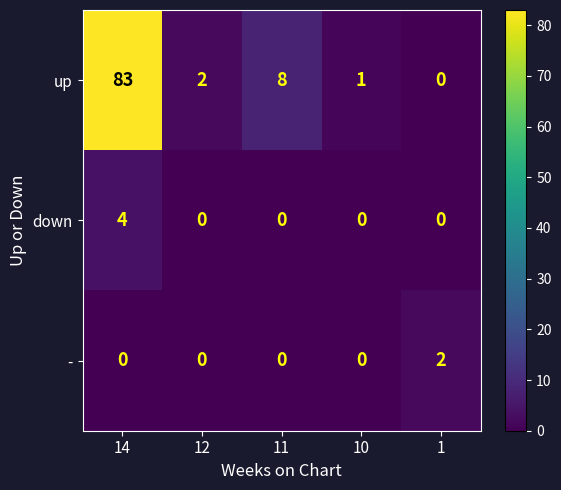

Reading left to right, what are all the values shown in this chart?

up: 14=83	12=2	11=8	10=1	1=0
down: 14=4	12=0	11=0	10=0	1=0
-: 14=0	12=0	11=0	10=0	1=2